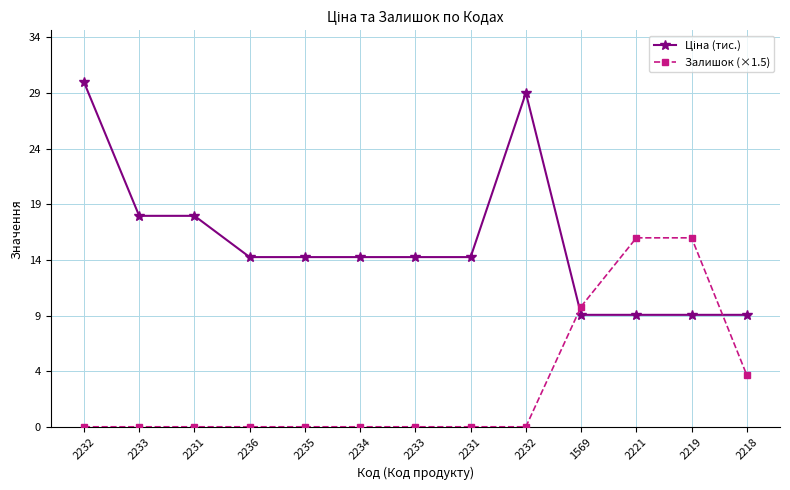

Where is Ціна (тис.) nearest to the value 19?

2233